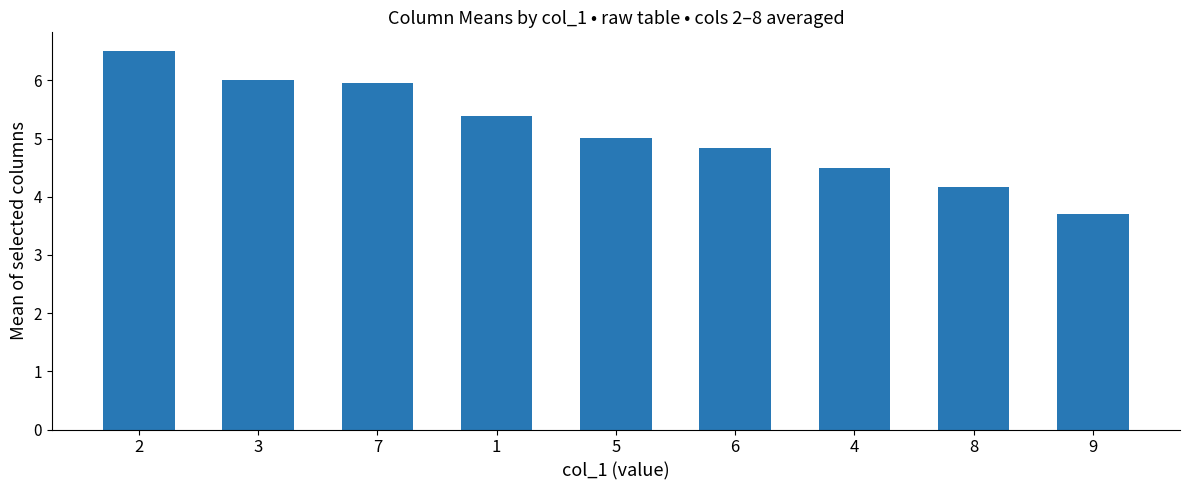

Approximately how many times larger is the value at 9 compared to 4?

0.8